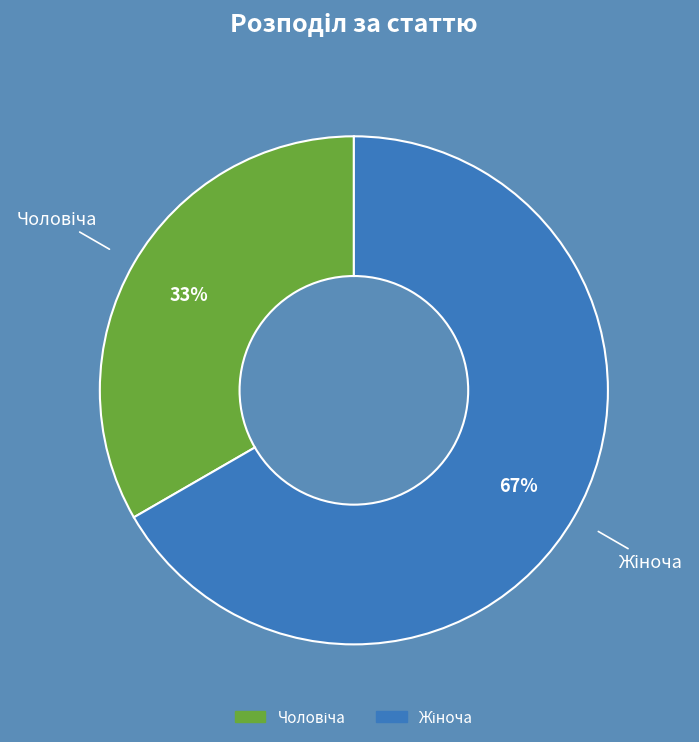

Does any single category account for the majority?

Yes